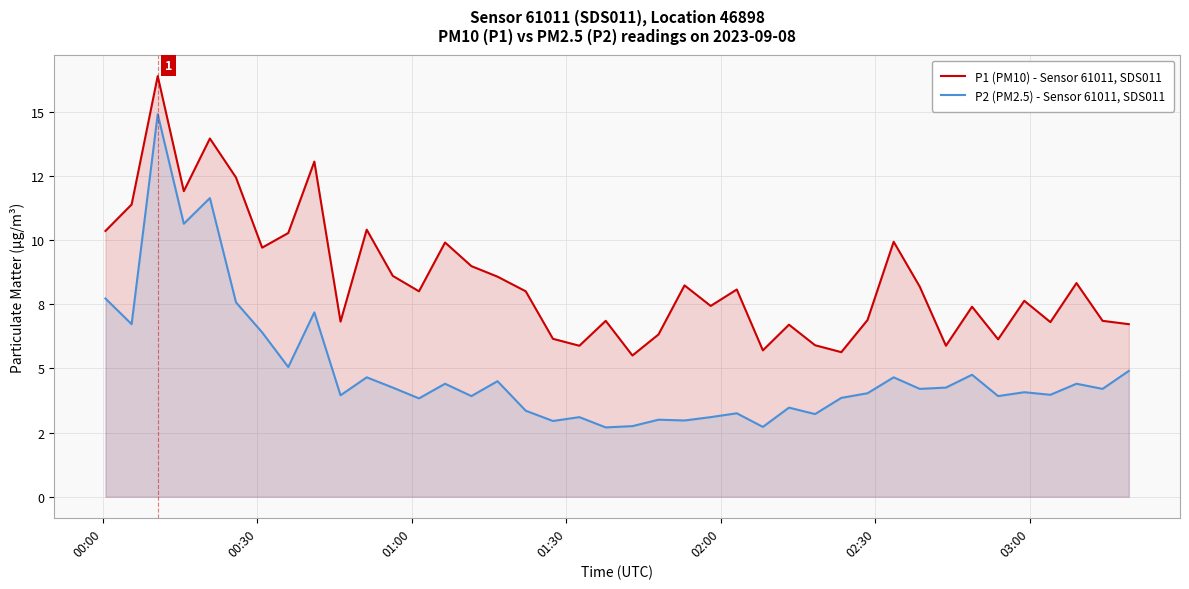

How many distinct data groups are displayed?

2